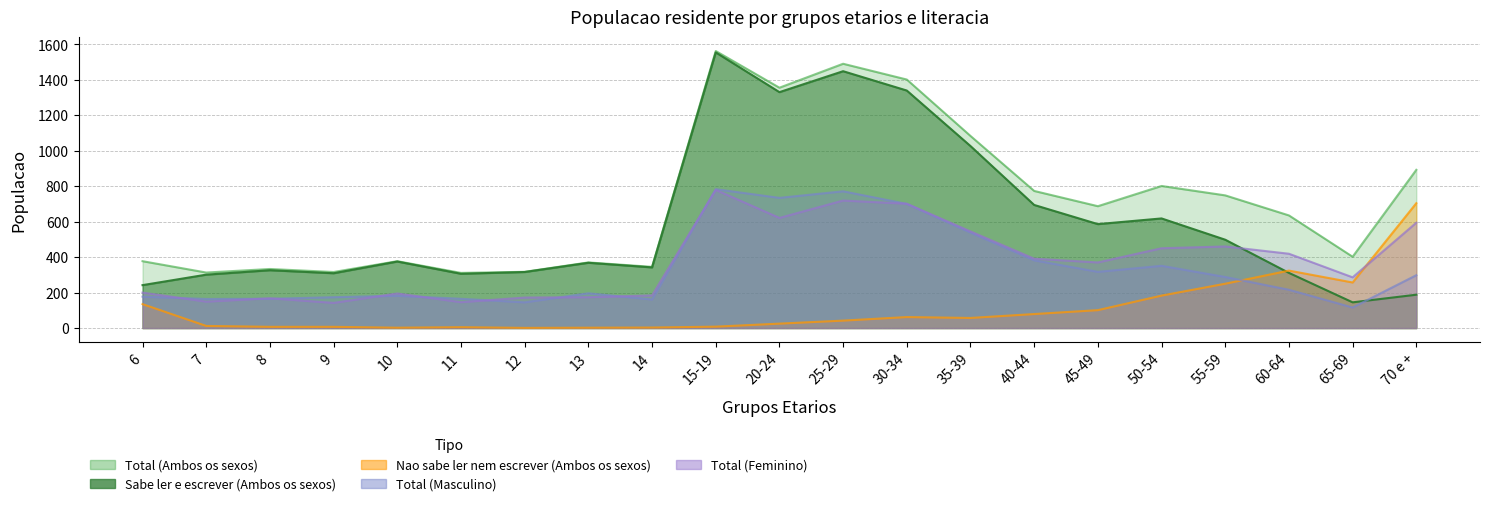

At which category does the chart reach its minimum across all series?

12